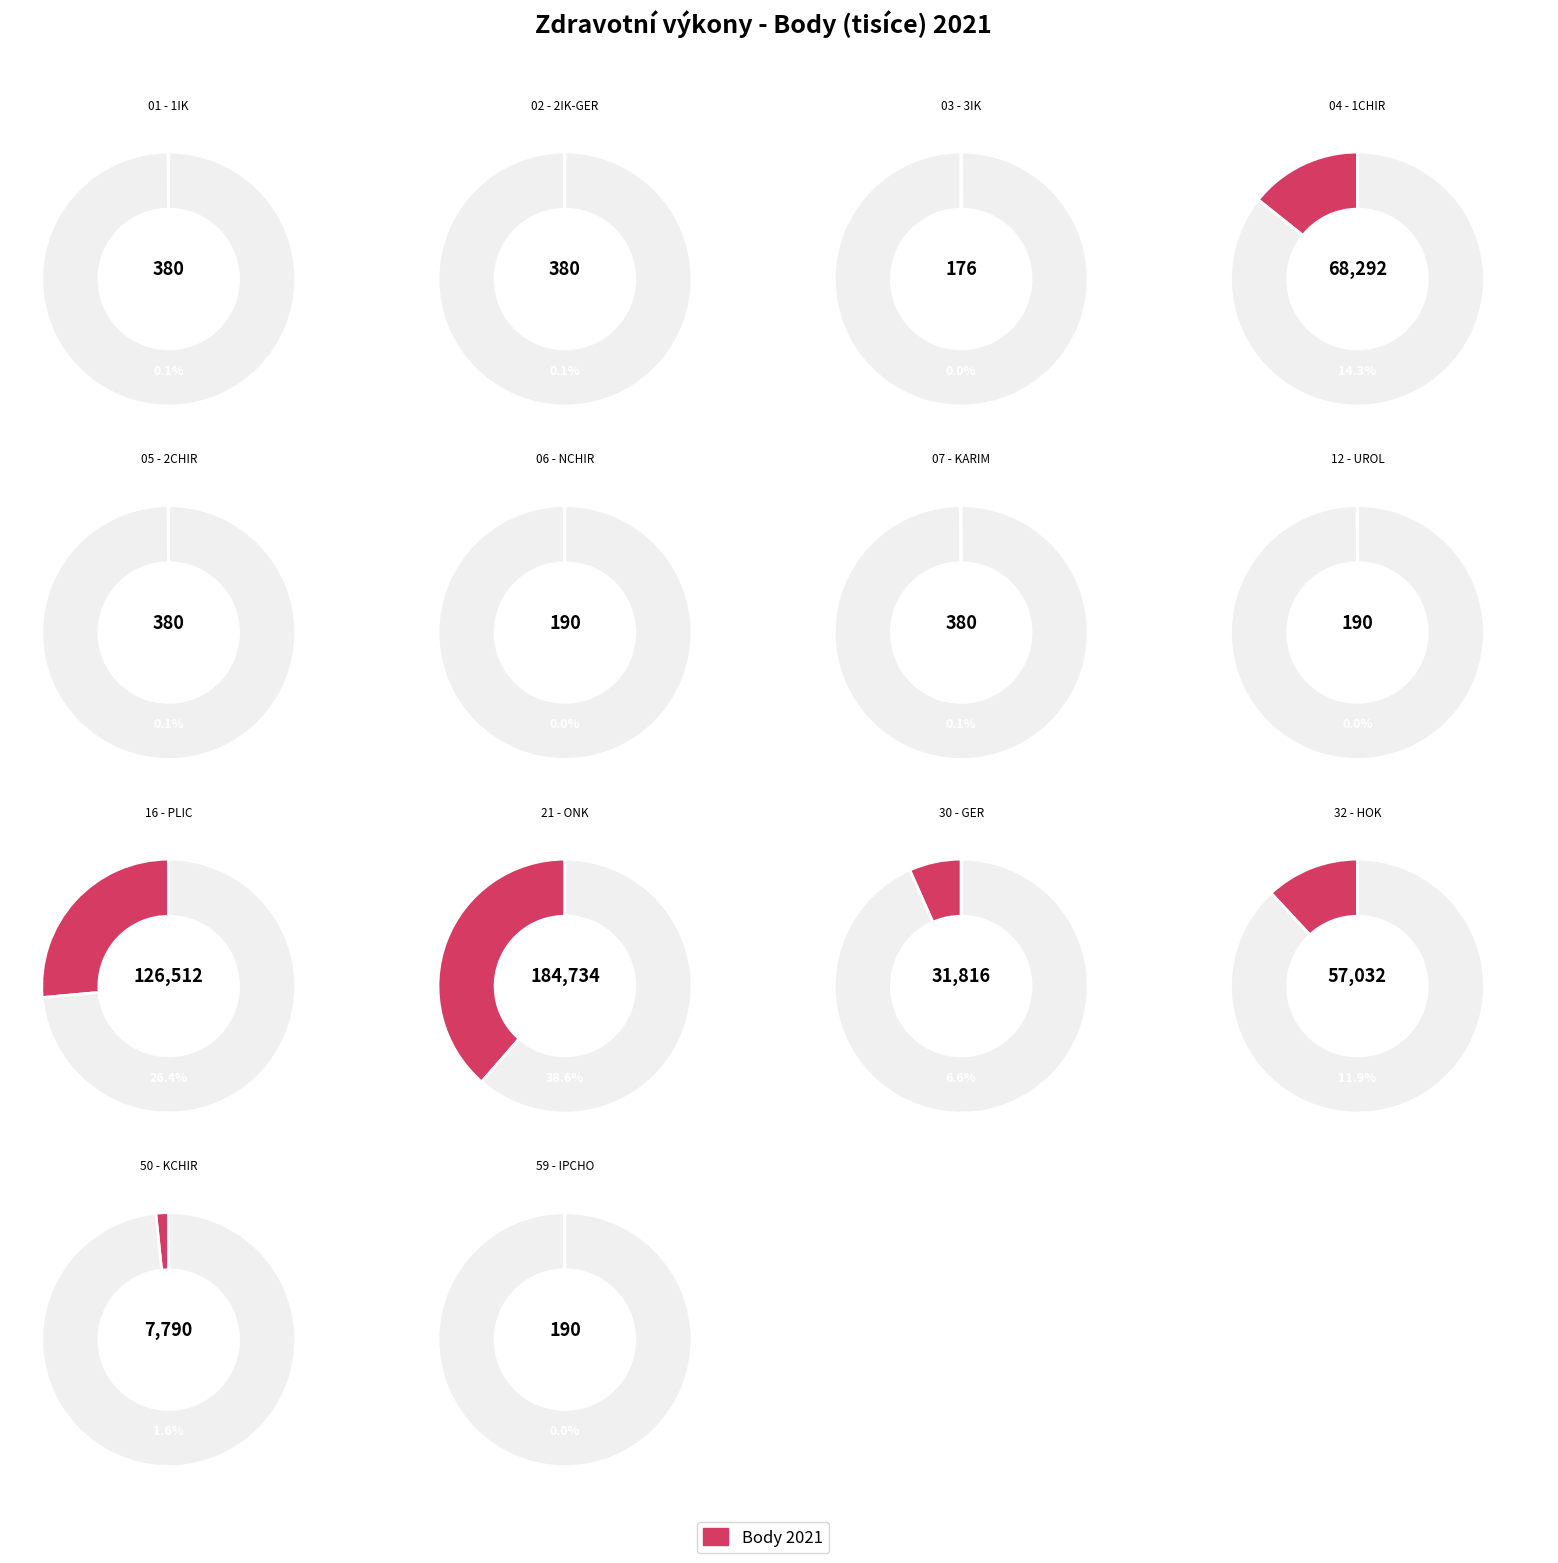

Count the number of slices in the pie.

14